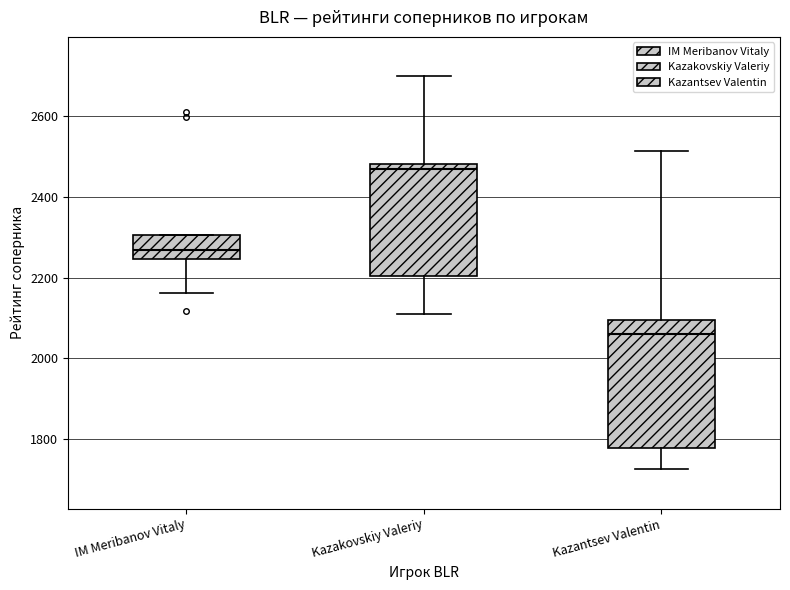

Which box is the tallest, from its lower edge to its upper edge?

Kazantsev Valentin